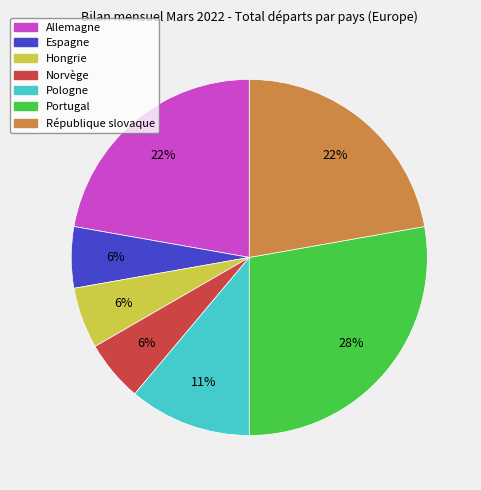

Which category has the biggest portion of the pie?

Portugal